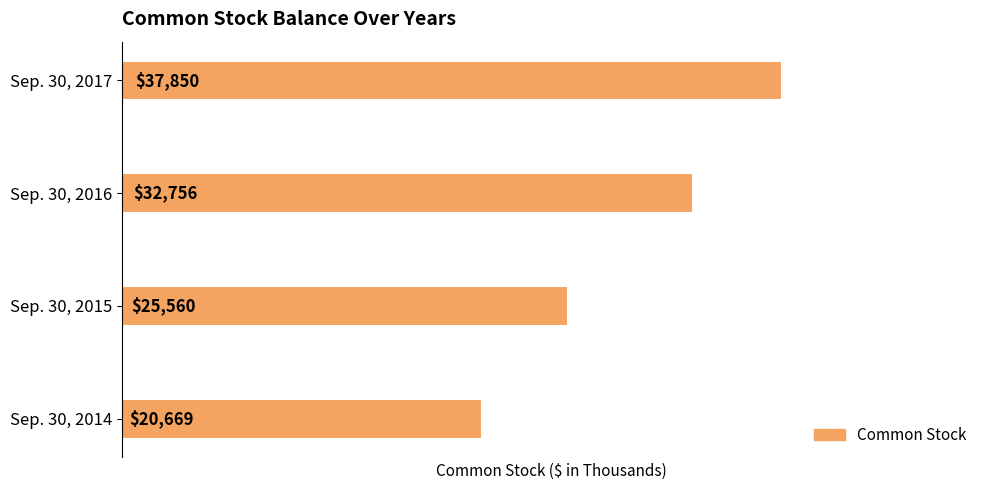

At which label is the value closest to 29259?

Sep. 30, 2016